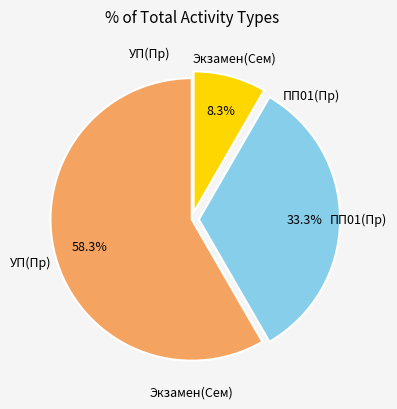

Is there any slice that represents more than half of the pie?

Yes